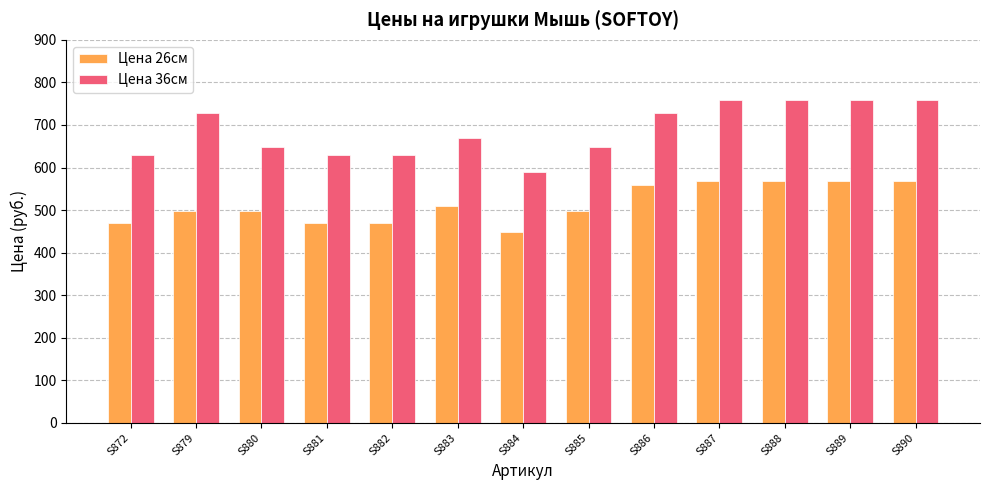

Rank the series at S887 from lowest to highest value.

Цена 26см, Цена 36см